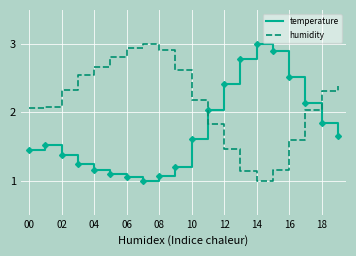

Which series has the largest total across all categories?

humidity